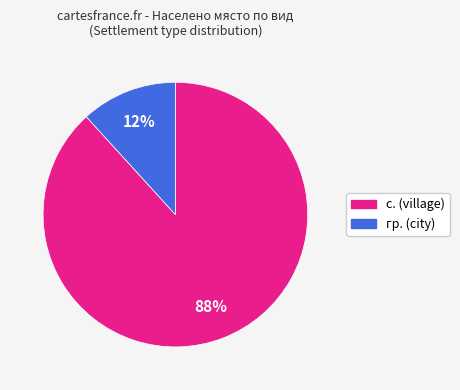

Which slice represents more than half of the pie?

с.